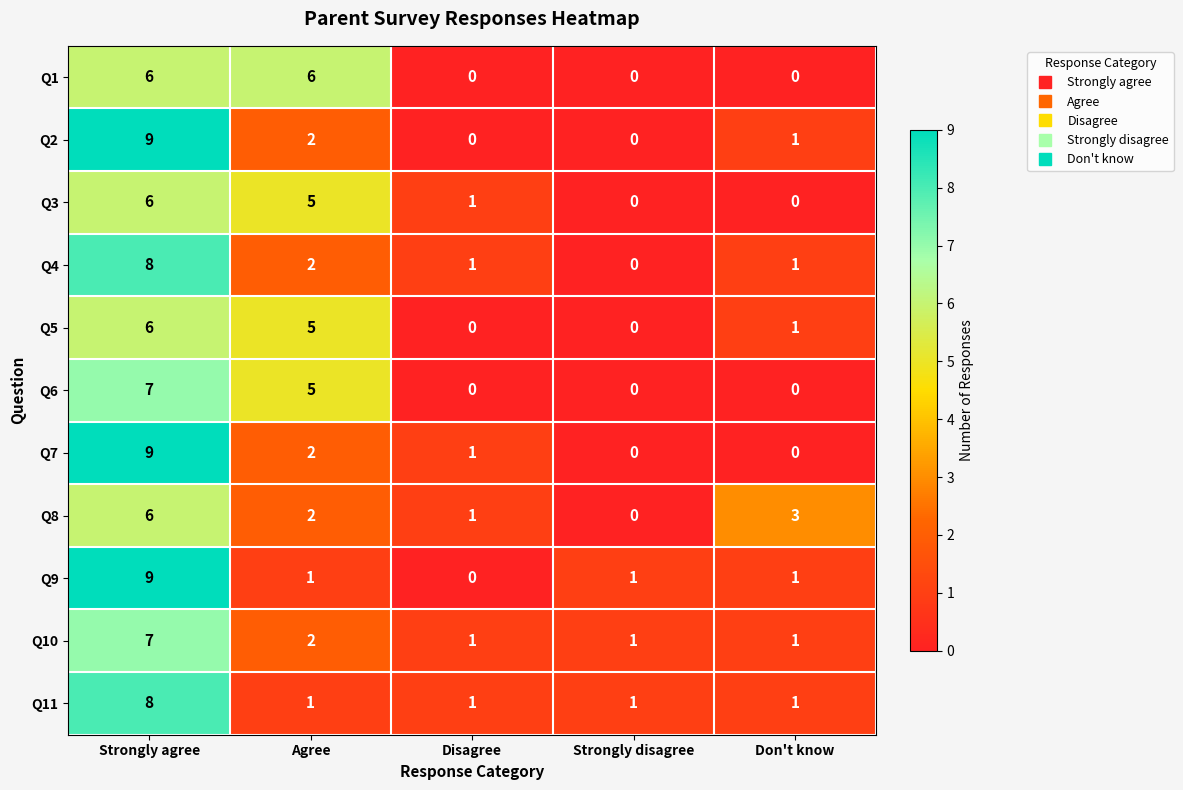

What is the total value across all series at Don't know?

9